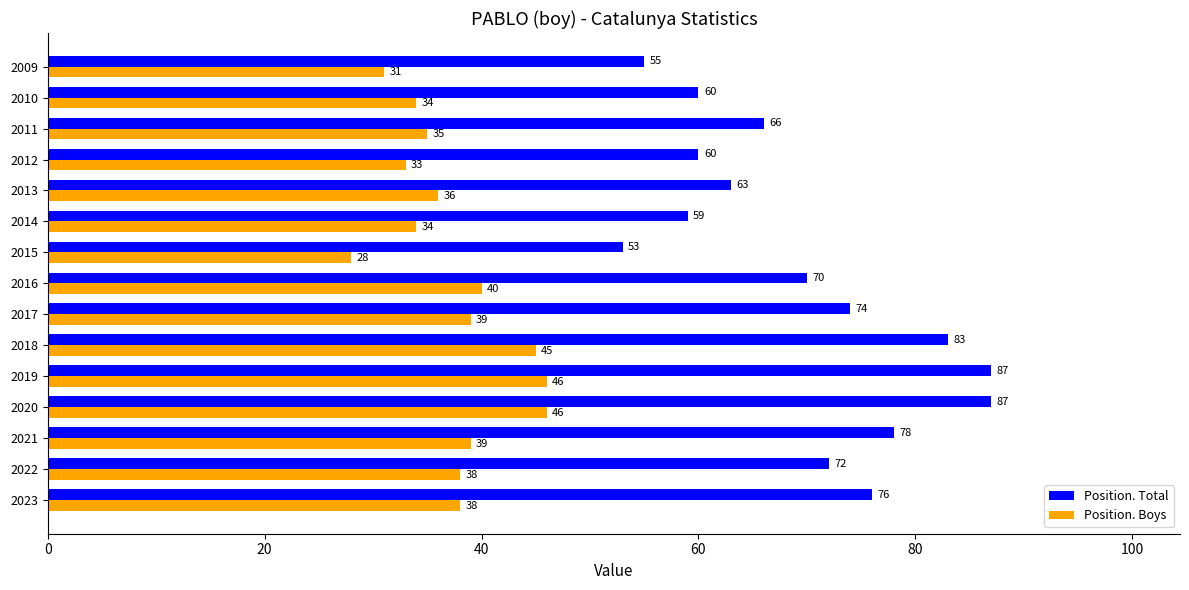

Is the value of Position. Total at 2017 greater than the value of Position. Boys at 2019?

Yes